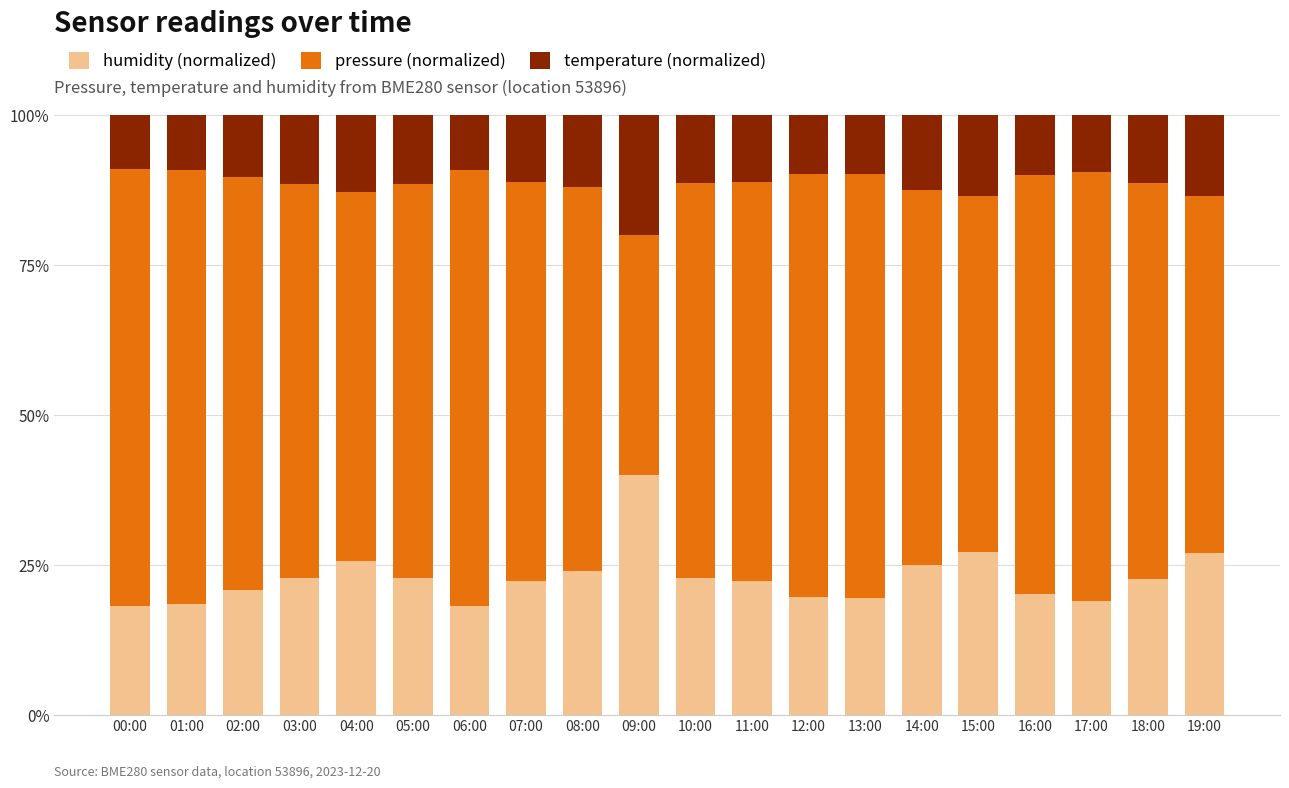

What is the sum of all humidity (normalized) values?

458.7